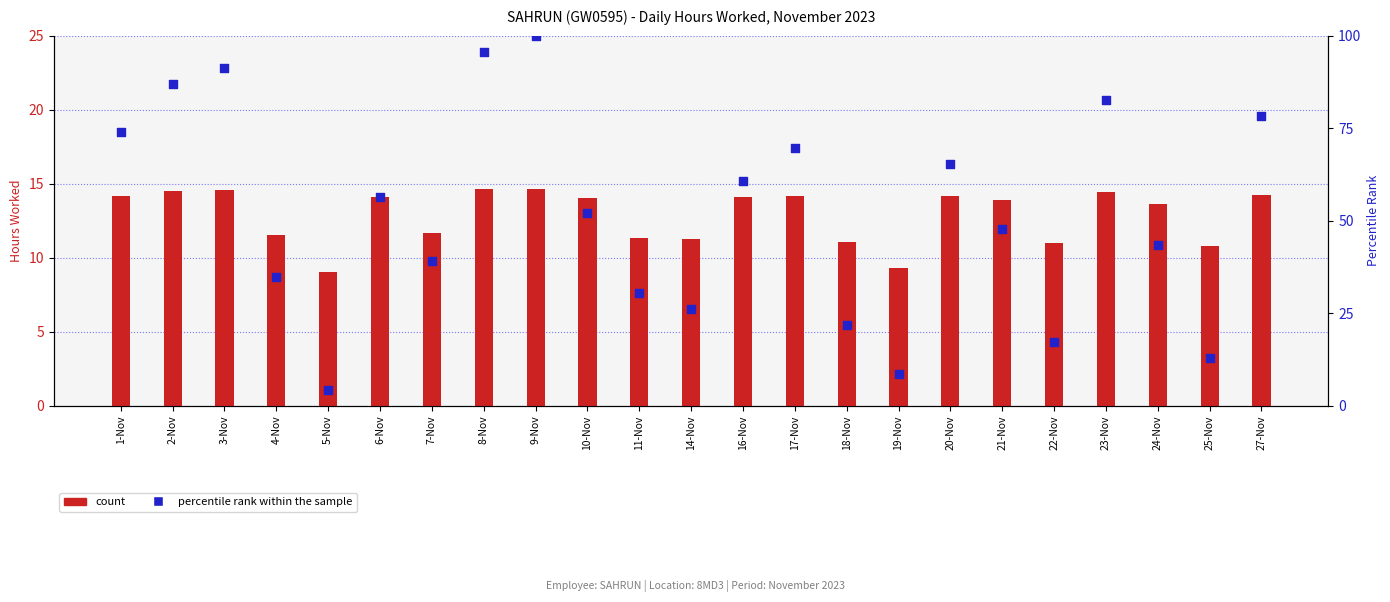

What is the total value across all series at 11-Nov?

41.8